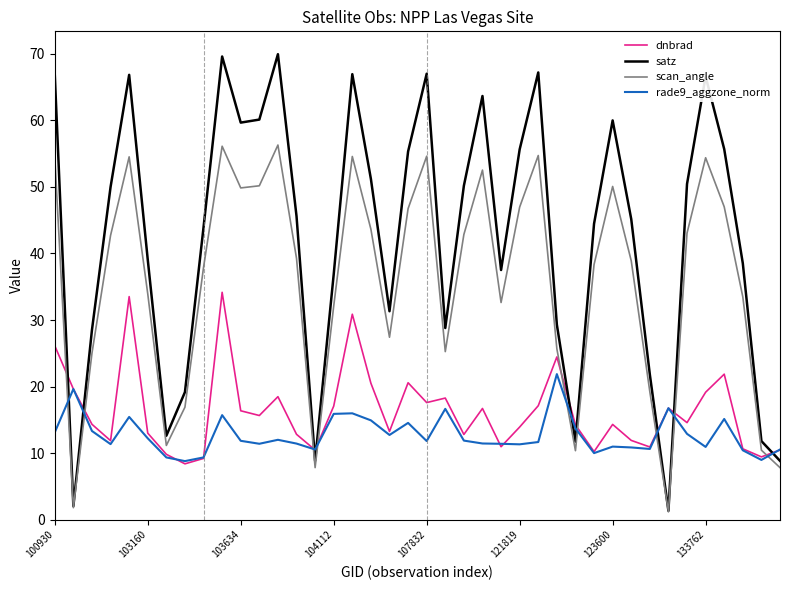

What is the minimum value for dnbrad?

8.4